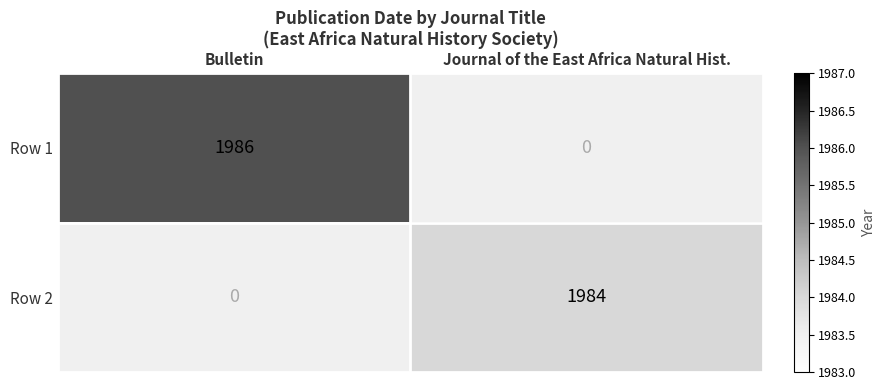

How many series are shown in this chart?

2